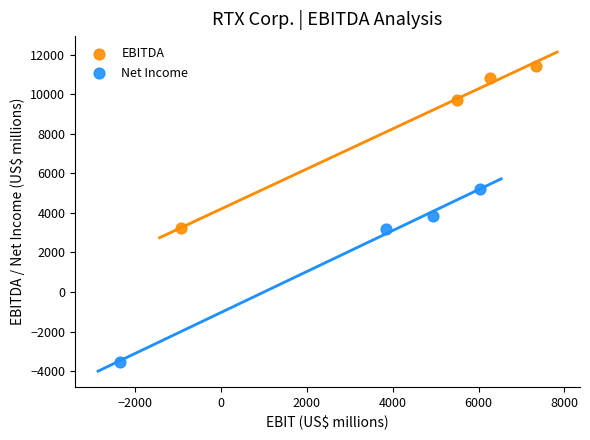

Which series has the widest spread of Y values?

Net Income